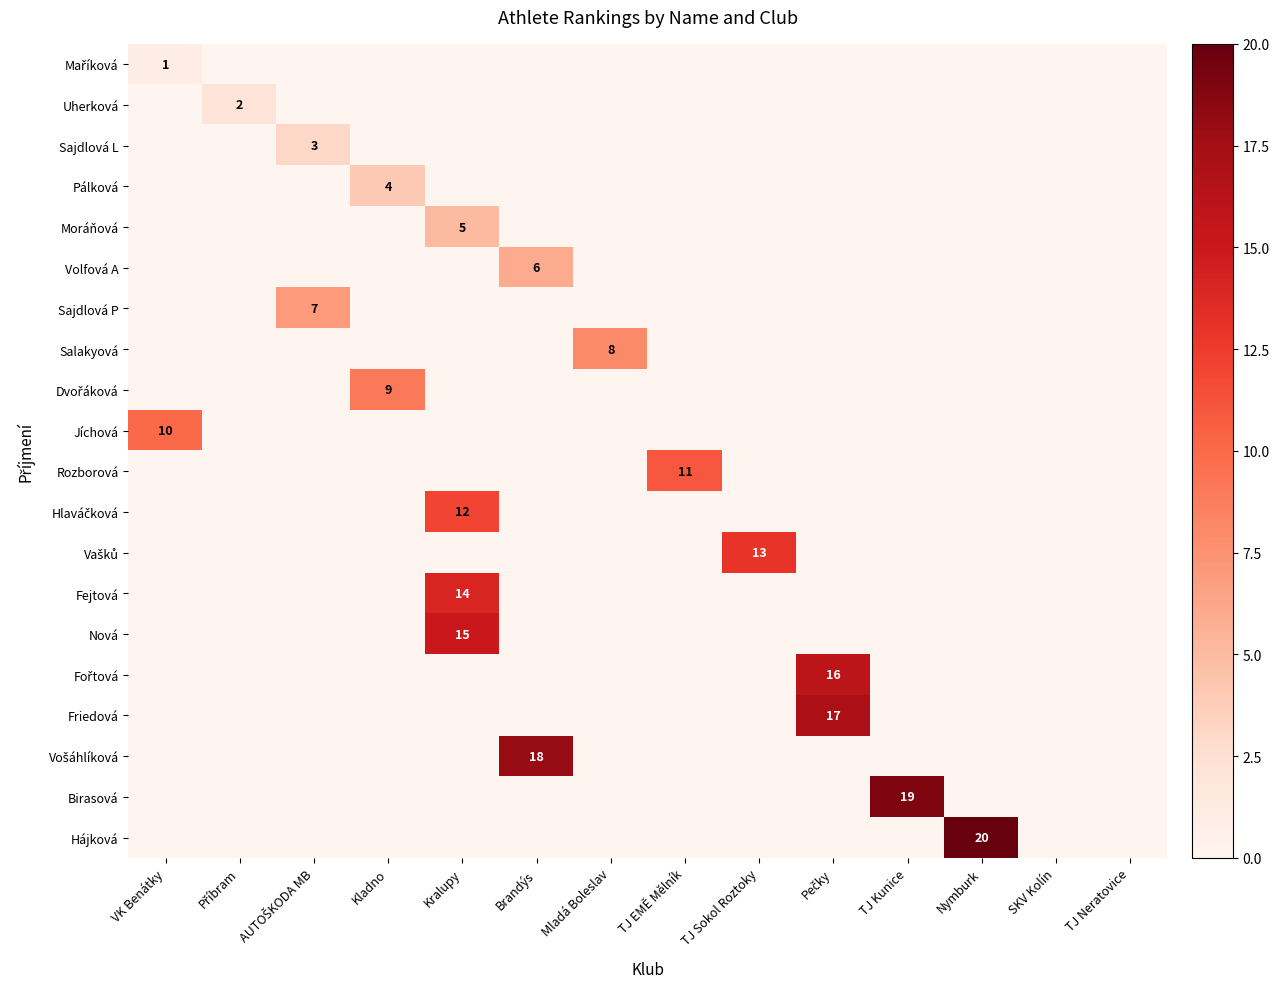

At which category is the sum across all series the highest?

Kralupy